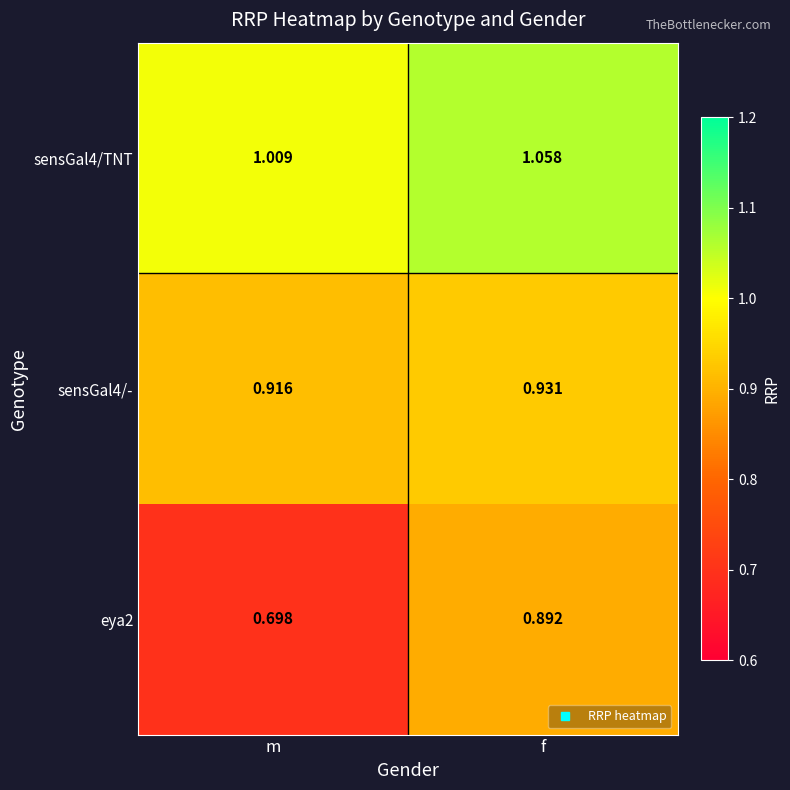

At m, list the series in order from largest to smallest.

sensGal4/TNT, sensGal4/-, eya2